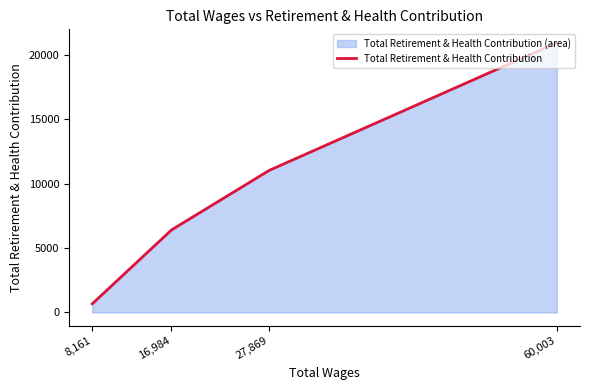

What is the difference between the values at 8161.09 and 27869.98?

10356.5